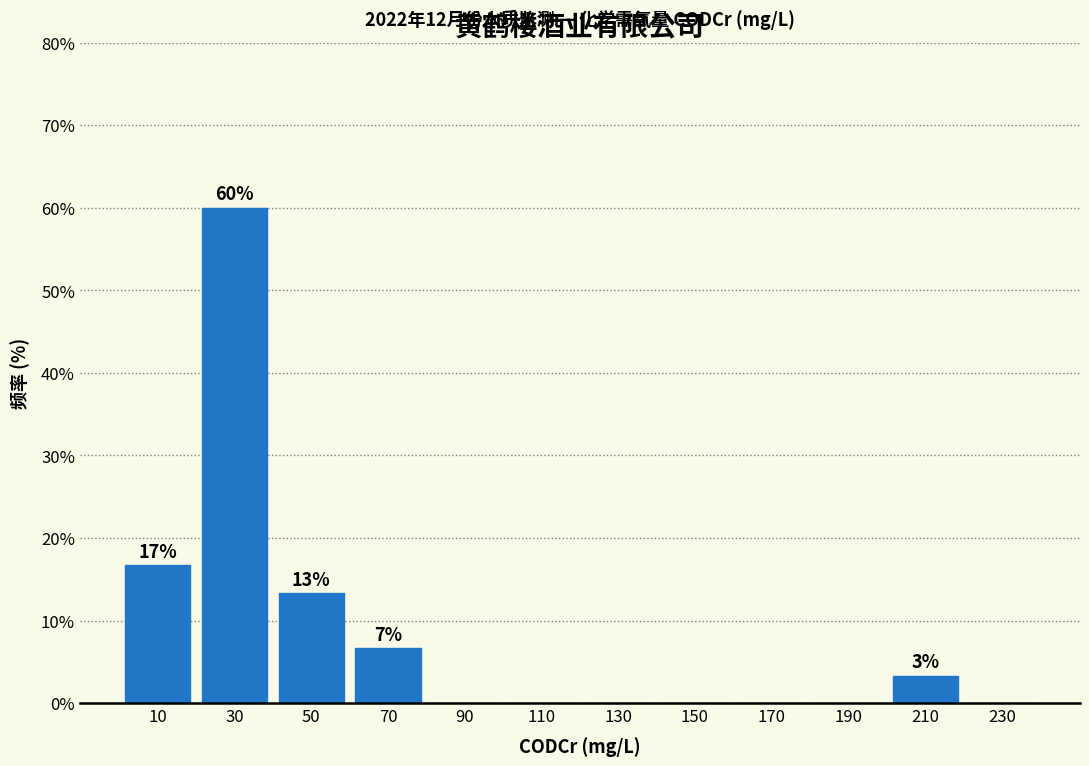

Which range on the x-axis has the tallest bar?

20 to 40